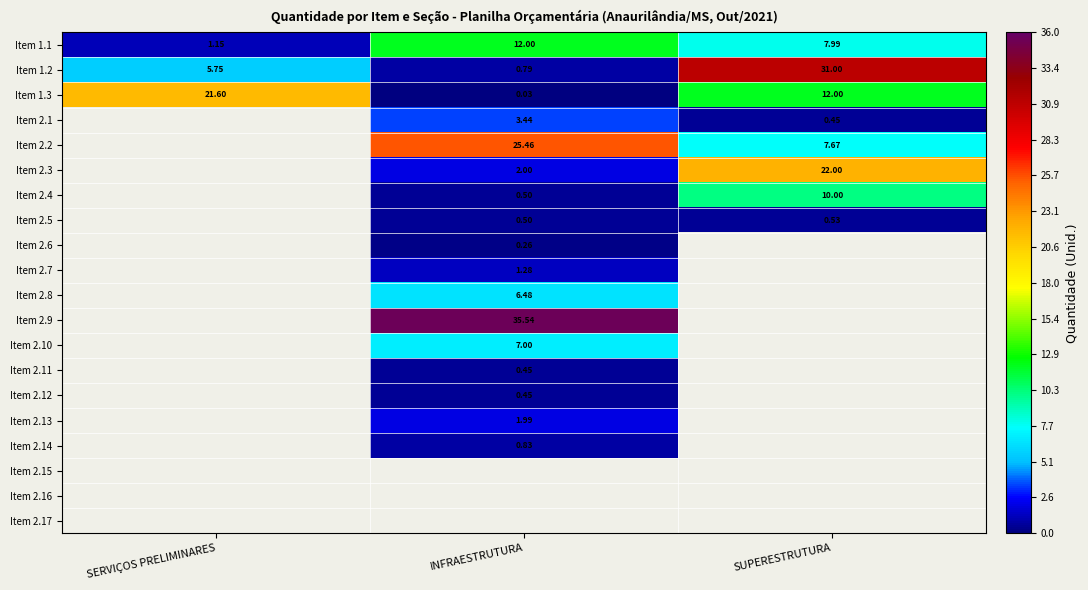

At which label does Item 1.3 first exceed 12?

SERVIÇOS PRELIMINARES